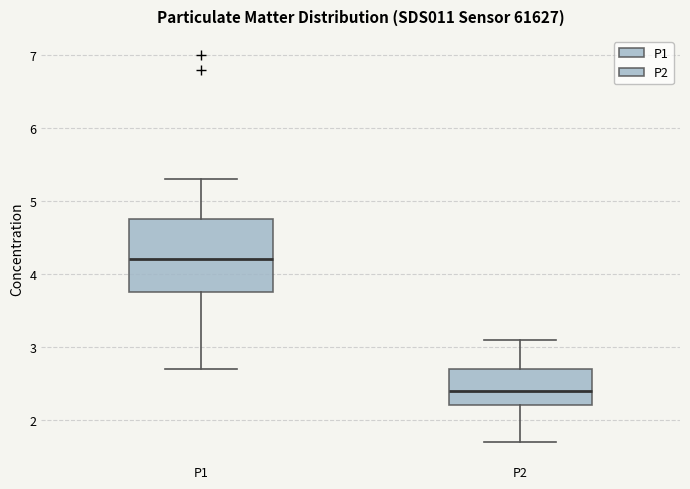

Reading left to right, transcribe this box plot: for each box, give where its median line is, the range the box spans, and where its two whiskers end, as read against the y-axis. The values are not printed on the chart, so give them approximately, as read against the axis.

P1: median 4.2, box 3.8 to 4.8, whiskers 2.7 to 5.3
P2: median 2.4, box 2.2 to 2.7, whiskers 1.7 to 3.1